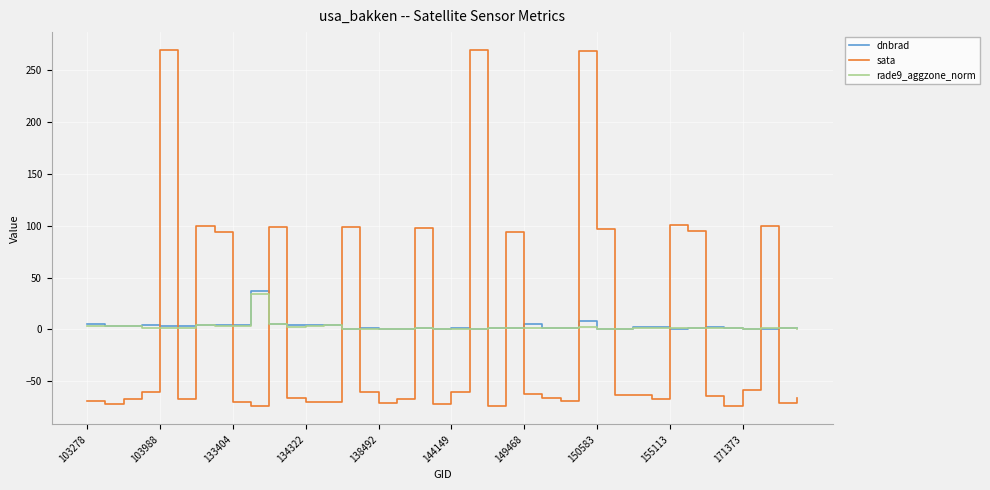

True or false: sata and rade9_aggzone_norm cross at least once.

True